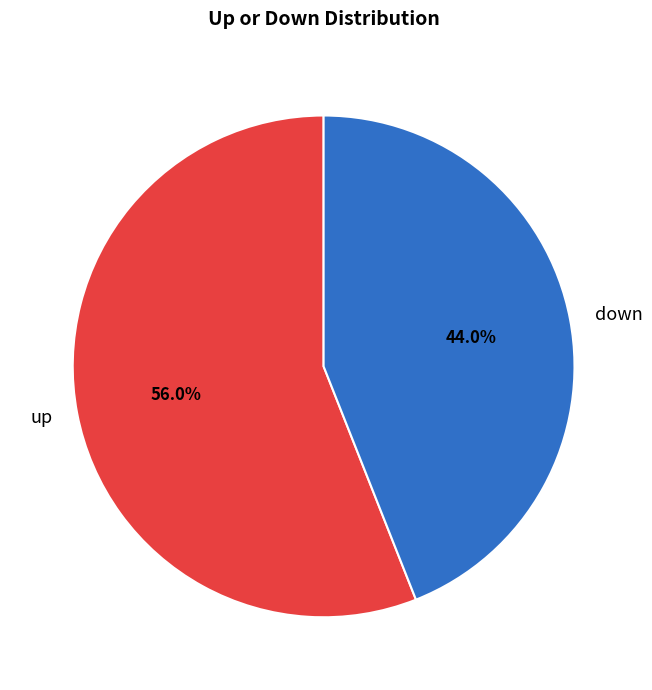

Which category has the smallest portion of the pie?

down